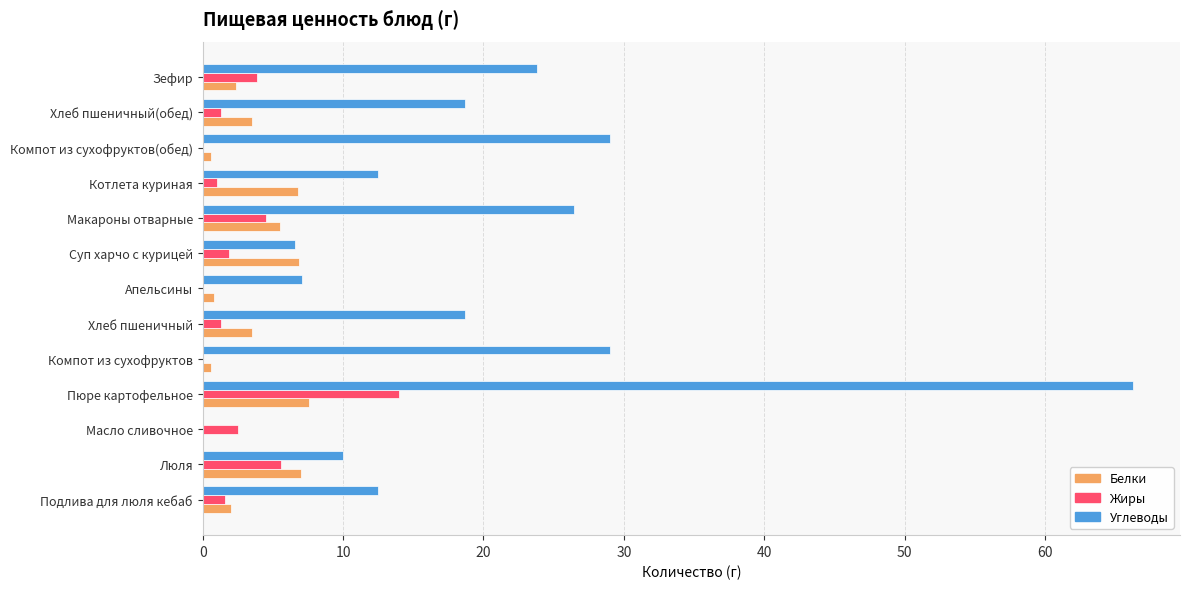

Which series changed the most between Апельсины and Зефир?

Углеводы